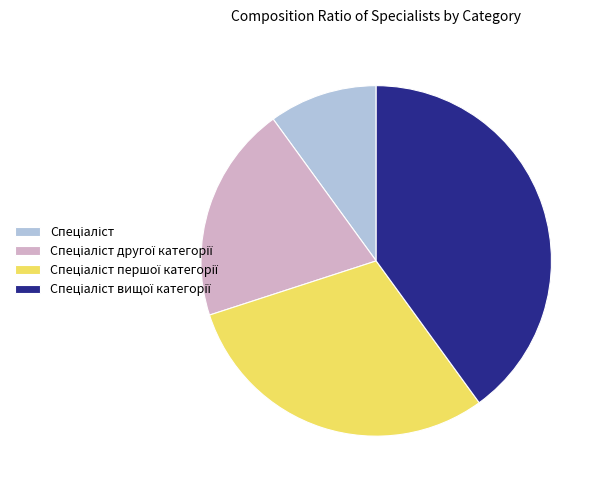

Is there any slice that represents more than half of the pie?

No